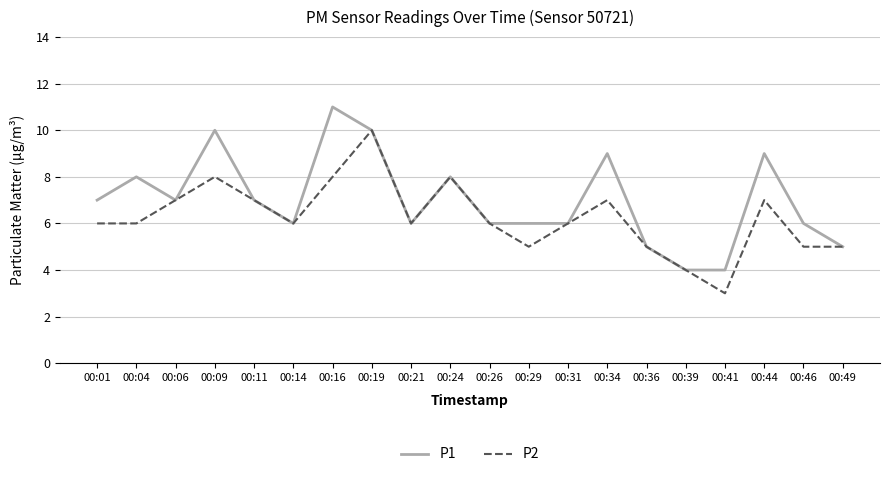

Which series changed the most between 00:36 and 00:44?

P1